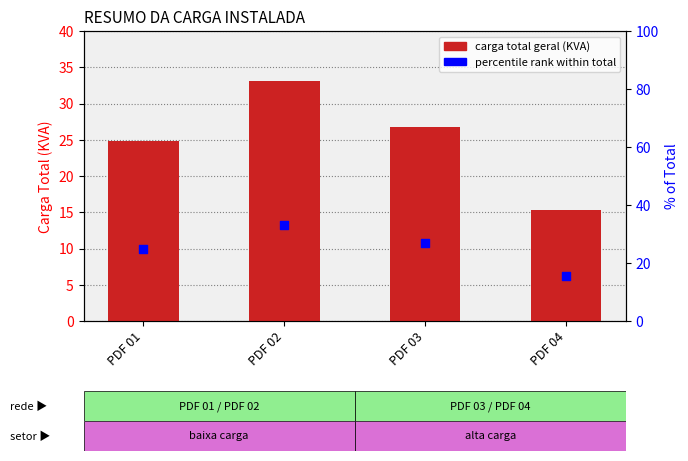

What is the total value across all series at PDF 04?

30.7